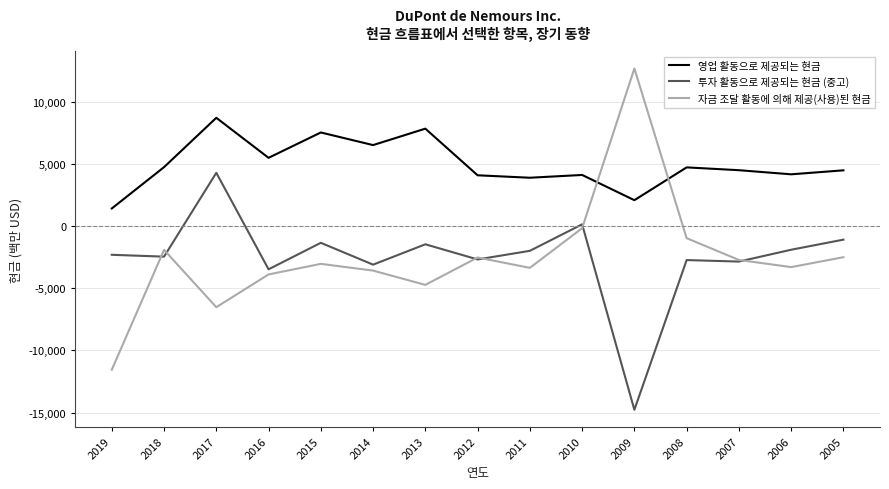

True or false: 자금 조달 활동에 의해 제공(사용)된 현금 and 투자 활동으로 제공되는 현금 (중고) cross at least once.

True